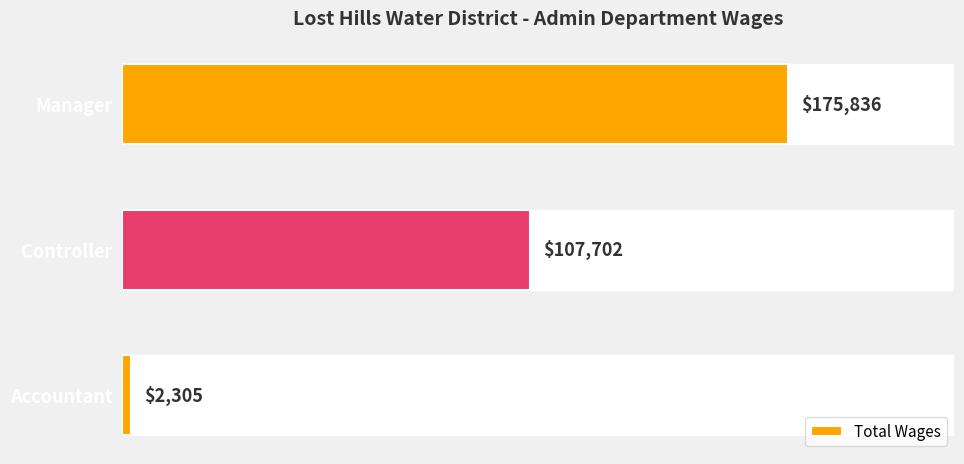

What is the change in value from Manager to Controller?

-68134